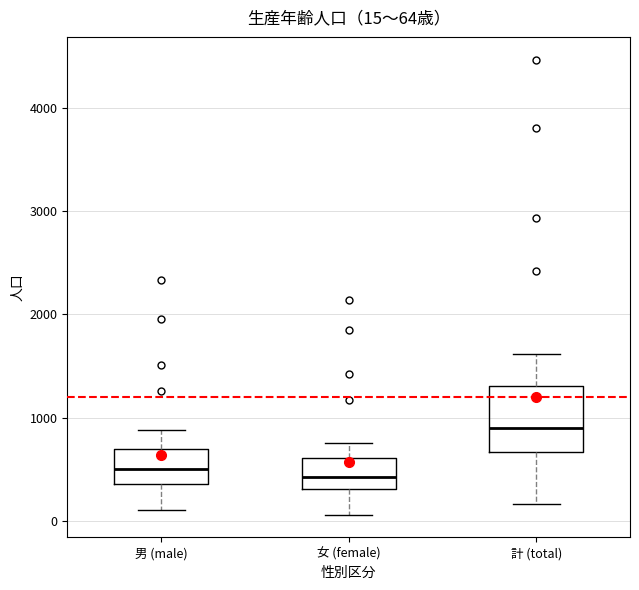

Which box has the highest median line?

計 (total)